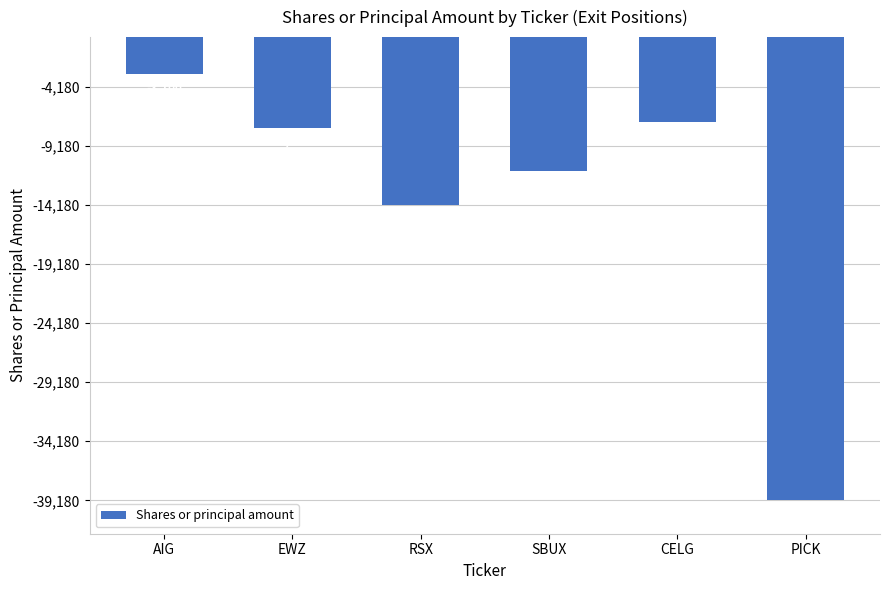

Reading left to right, what are all the values shown in this chart?

-3100	-7647	-14241	-11300	-7200	-39180